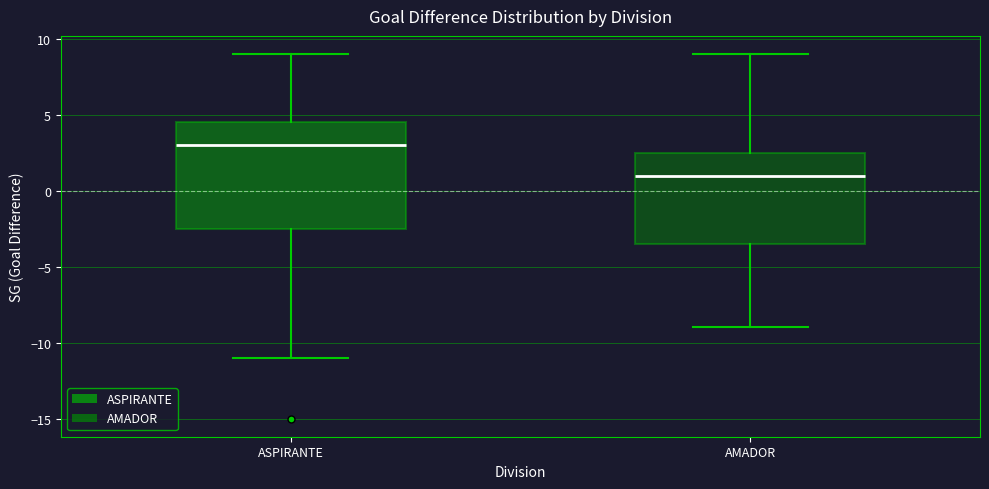

Which box's median line is the lowest?

AMADOR